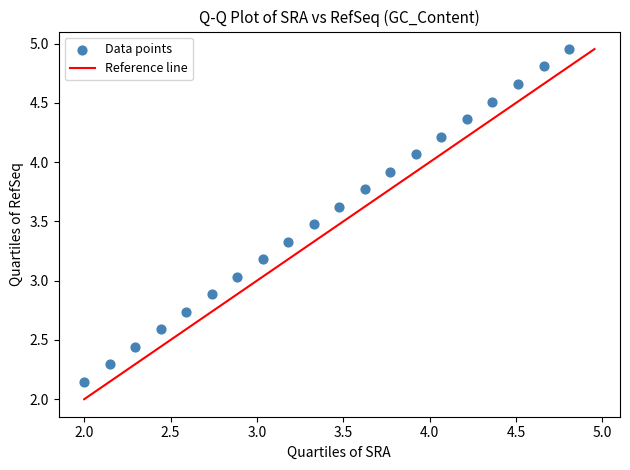

What is the range of X values (max minus min)?

2.8